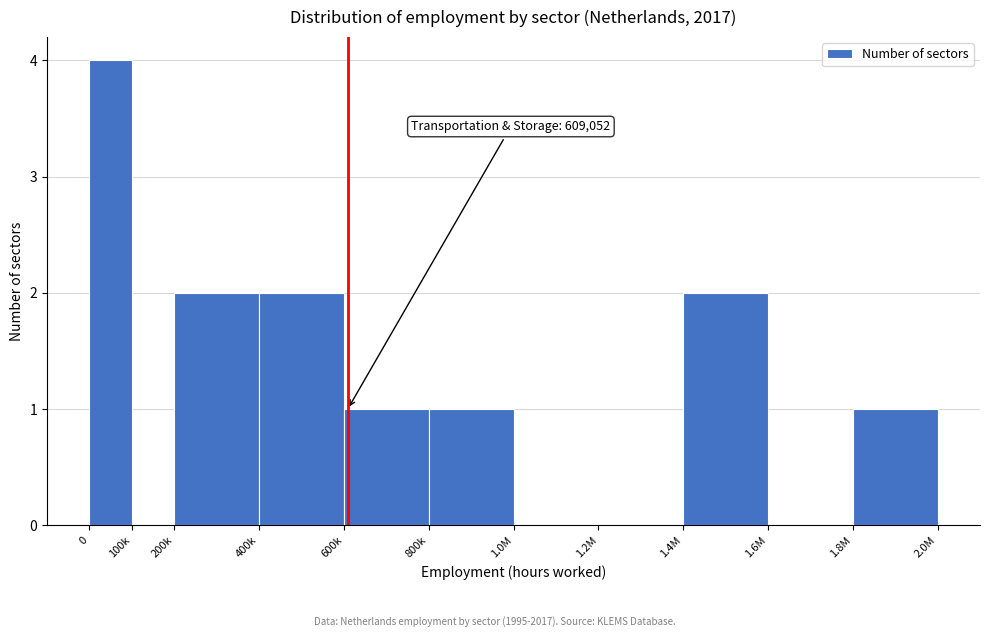

Reading left to right, transcribe all the data shown in this chart.

0=4	100k=0	200k=2	400k=2	600k=1	800k=1	1.0M=0	1.2M=0	1.4M=2	1.6M=0	1.8M=1